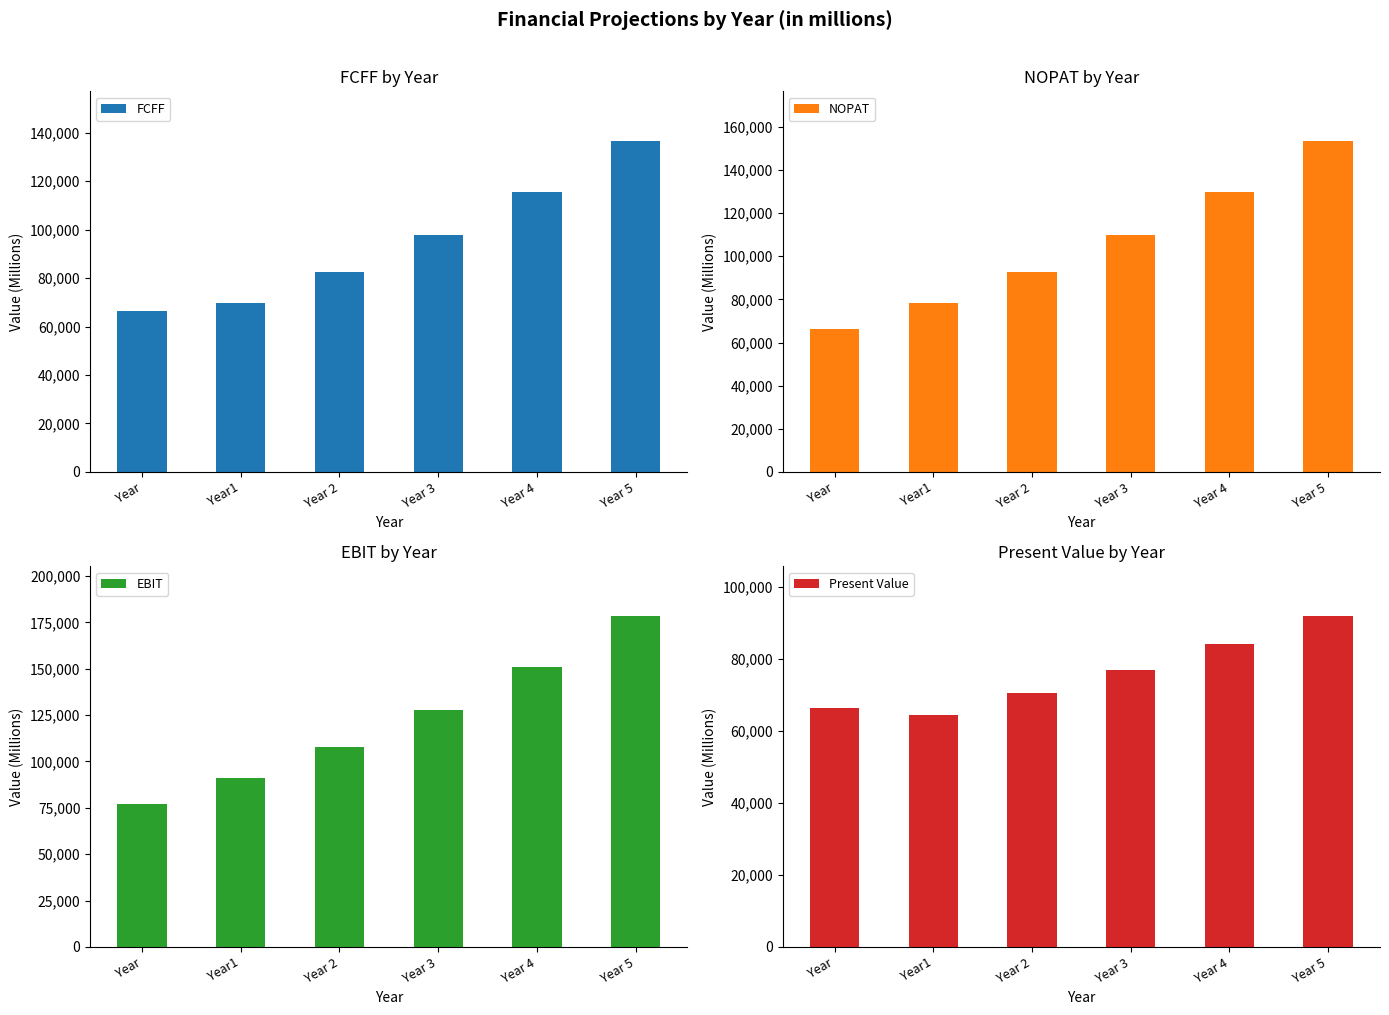

Rank the series at Year 5 from lowest to highest value.

Present Value, FCFF, NOPAT, EBIT